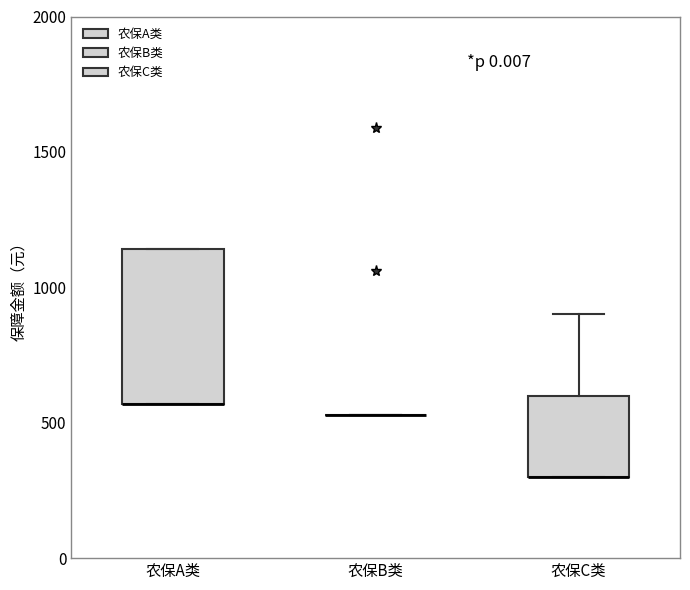

Which box is the tallest, from its lower edge to its upper edge?

农保A类